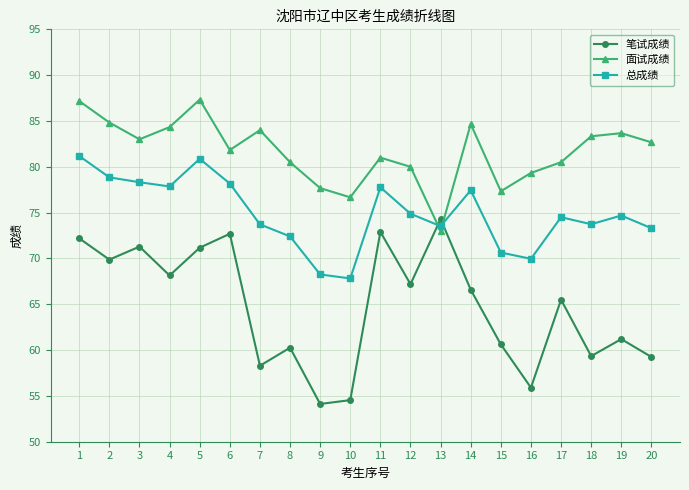

How many data points in 笔试成绩 are less than 66?

10